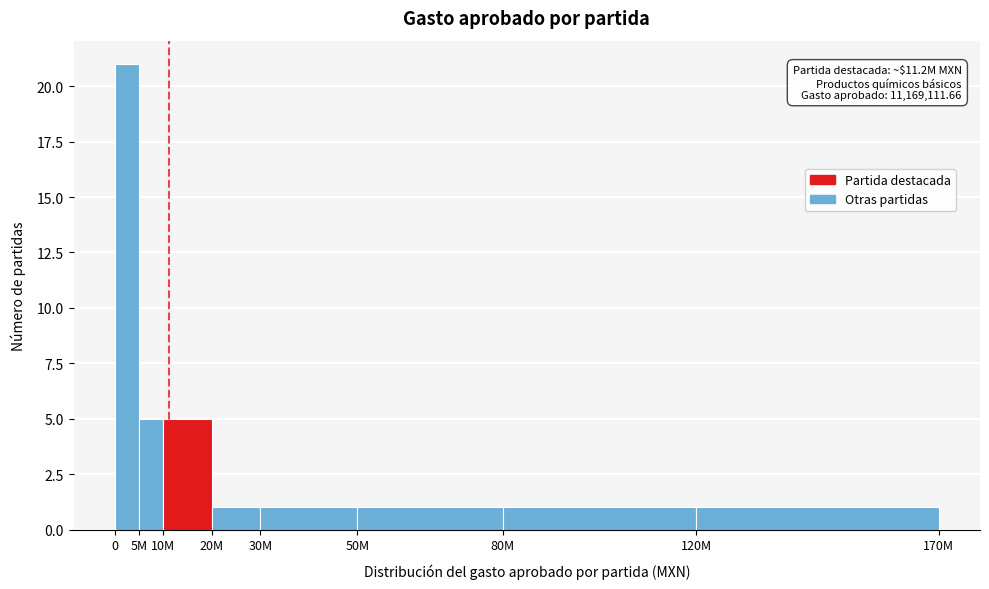

Reading right to left, list all the values displayed in this chart.

120M=1	80M=1	50M=1	30M=1	20M=1	10M=5	5M=5	0=21